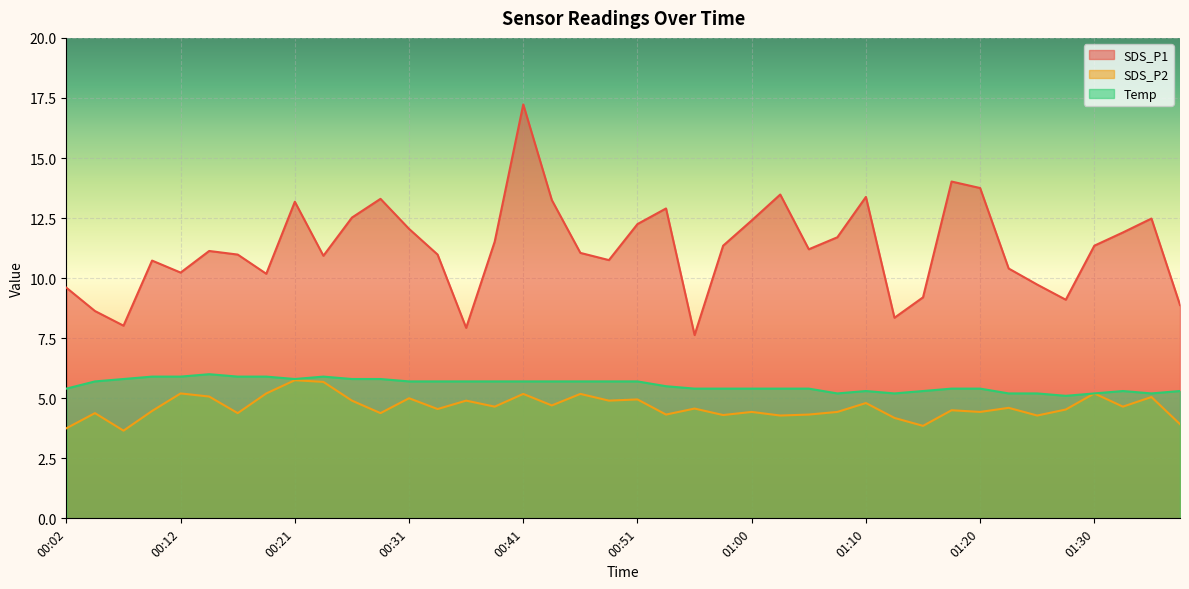

The SDS_P2 series shows 2.4 at 01:37. True or false?

False